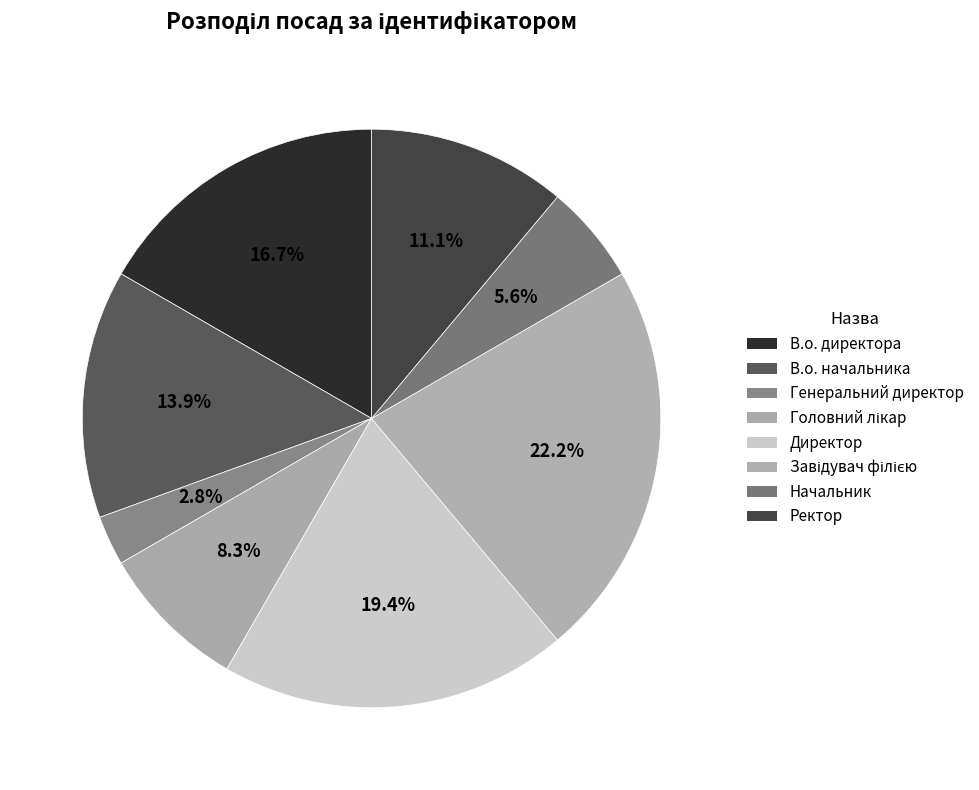

Combined, do Начальник and Головний лікар account for over 50%?

No